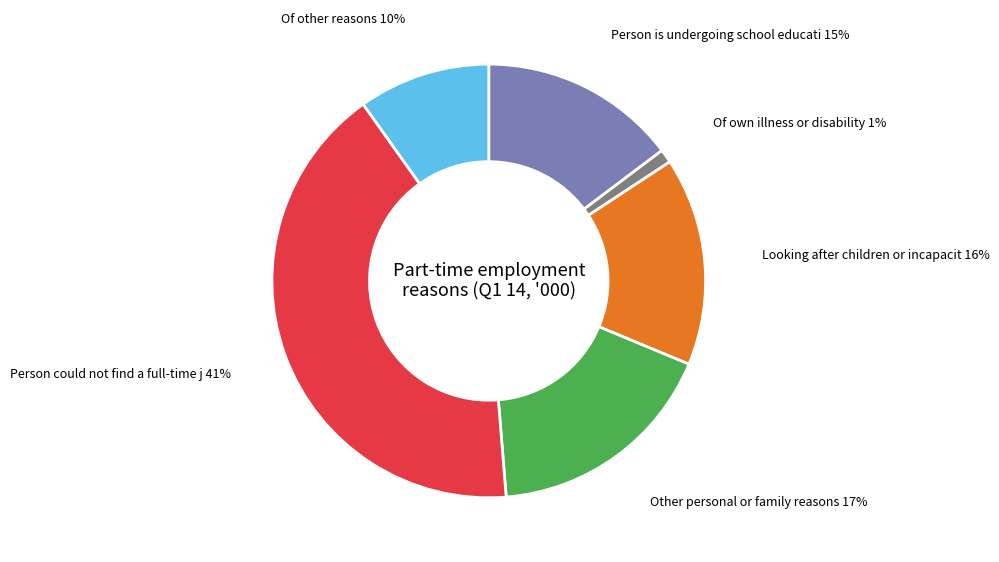

To the nearest percent, what is the average slice percentage?

17%